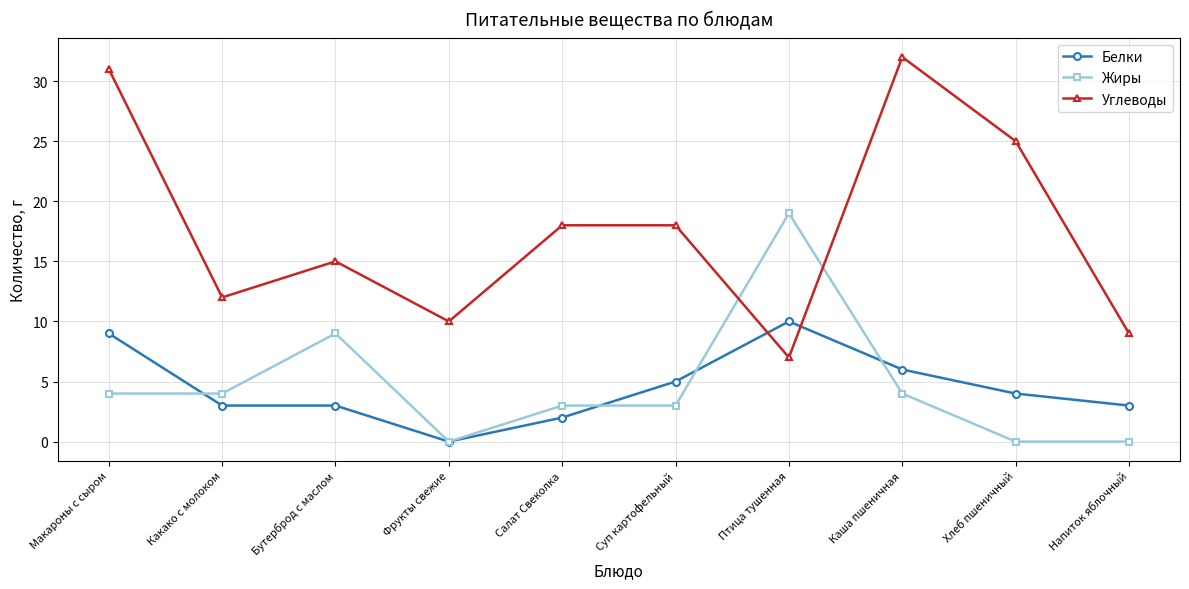

True or false: Белки and Углеводы cross at least once.

True